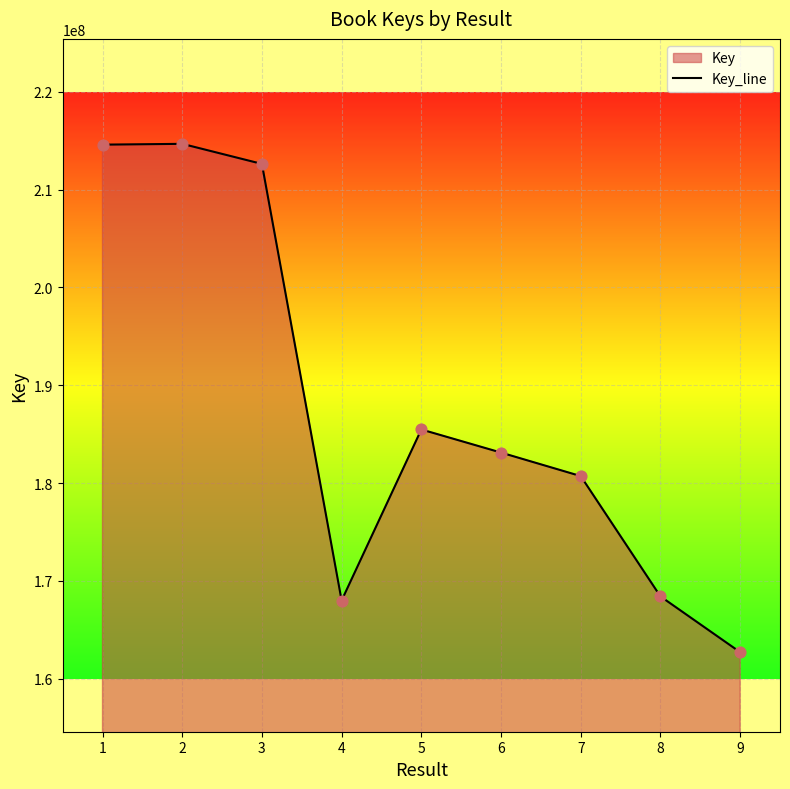

What is the change in value from 2 to 7?

-33984661